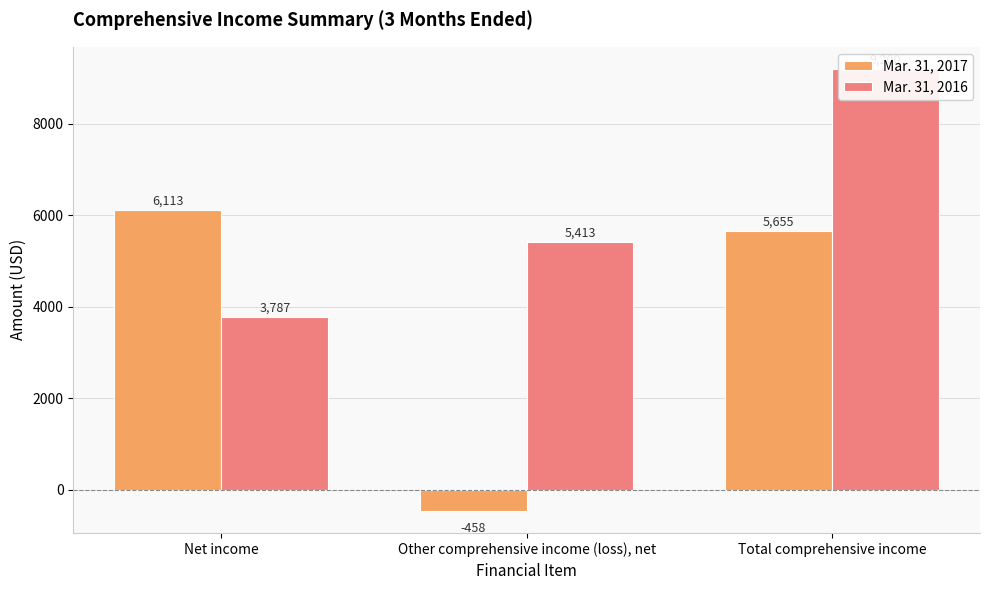

What is the label of the 3rd bar from the left?

Total comprehensive income